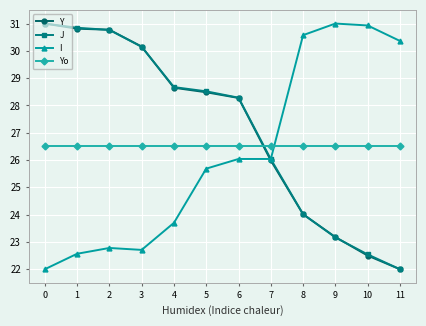

What is the total value across all series at 10?

102.5